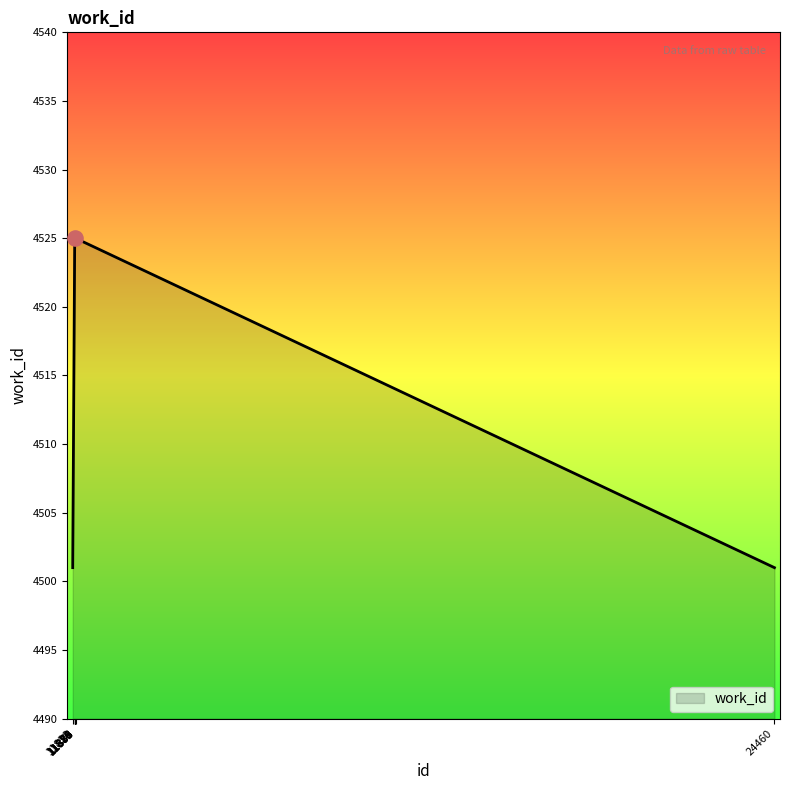

What is the ratio of the value at 11883 to the value at 11876?

1.0